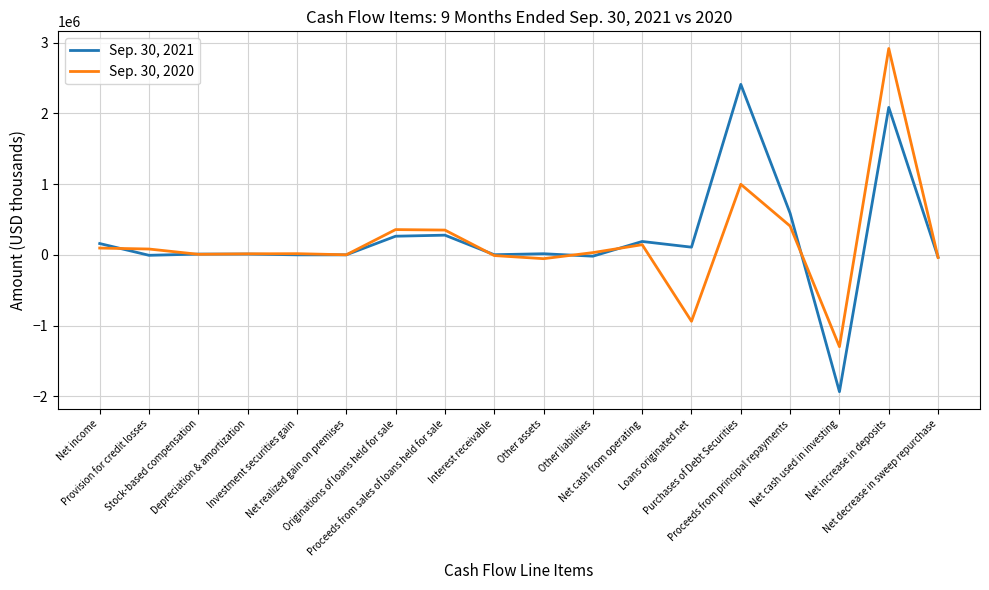

List the series in order of their peak value, highest first.

Sep. 30, 2020, Sep. 30, 2021